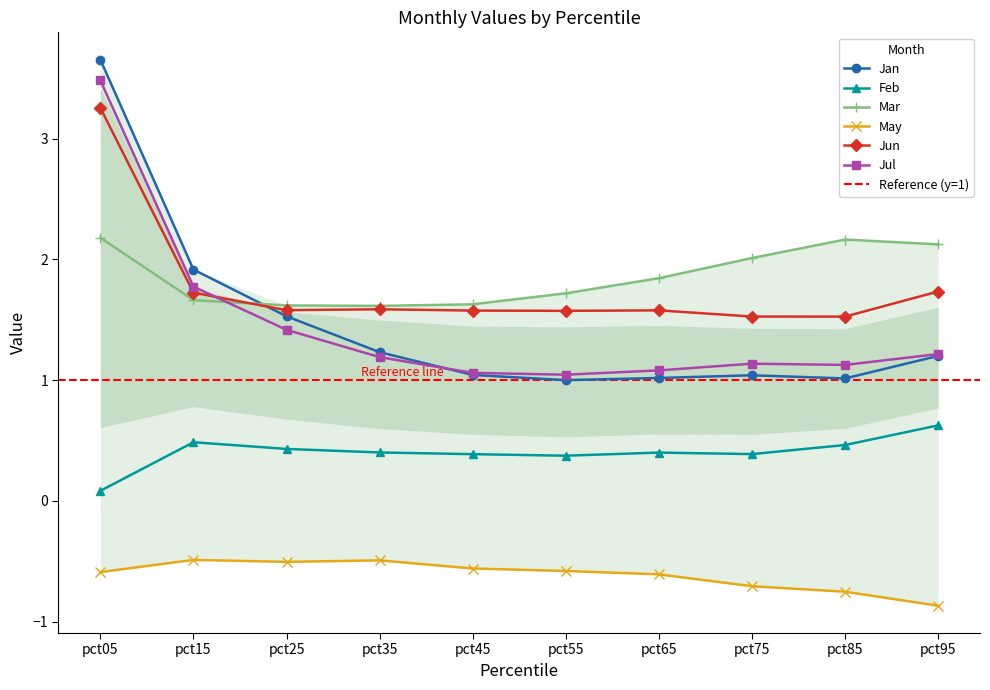

At which label is Jun closest to 2?

pct95